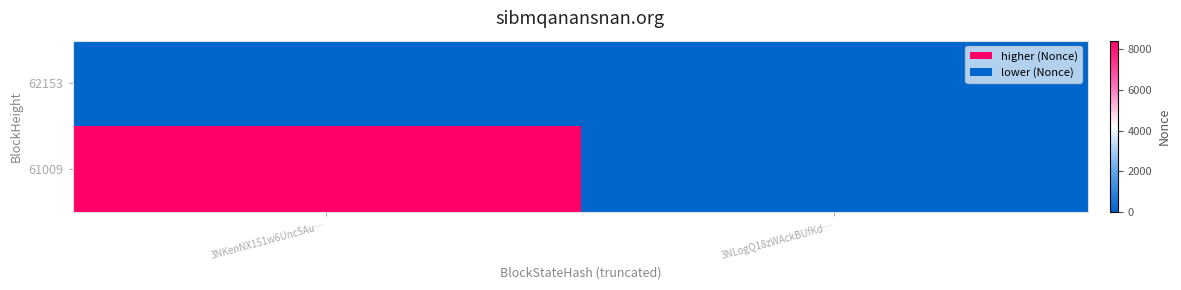

Reading left to right, extract all data points from this chart.

62153: 3NKenNX151w6Unc5Au…=0	3NLogQ18zWAckBUfKd…=0
61009: 3NKenNX151w6Unc5Au…=8415	3NLogQ18zWAckBUfKd…=0